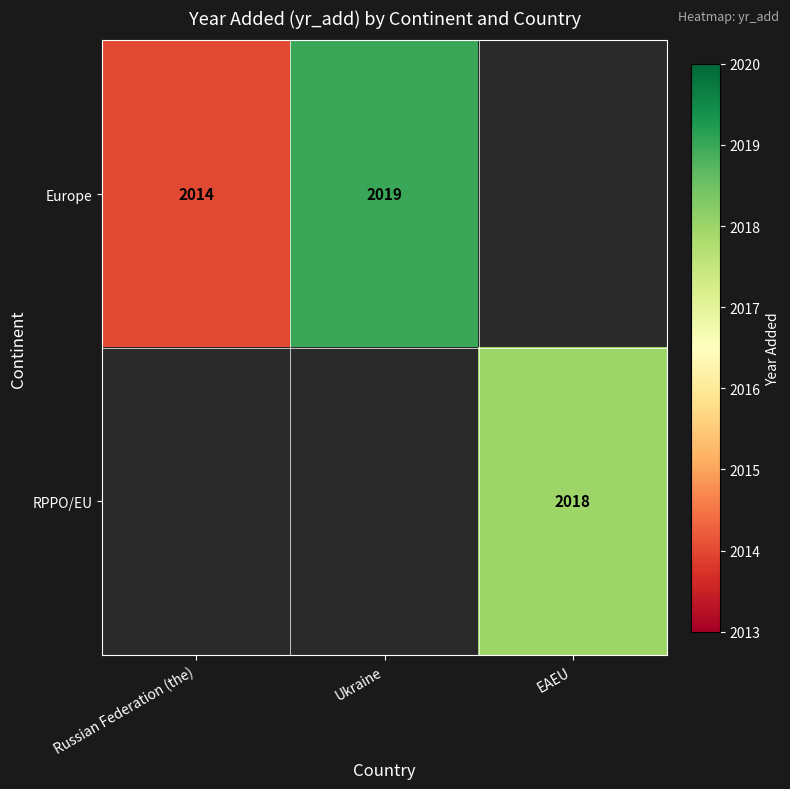

Is the value of Europe at Ukraine greater than the value of RPPO/EU at EAEU?

Yes